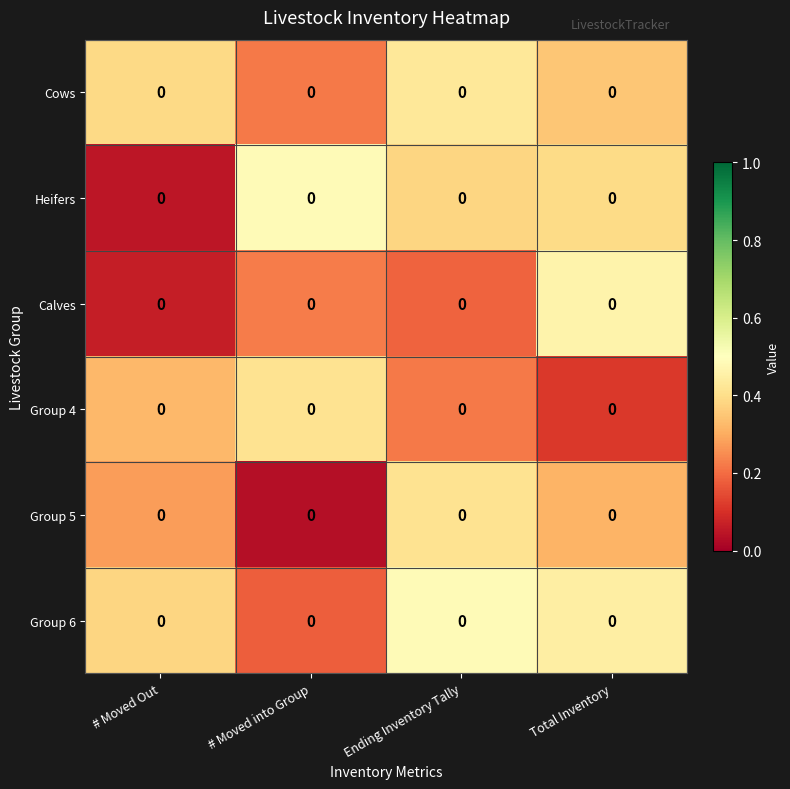

What is the maximum value shown in the chart?

0.5